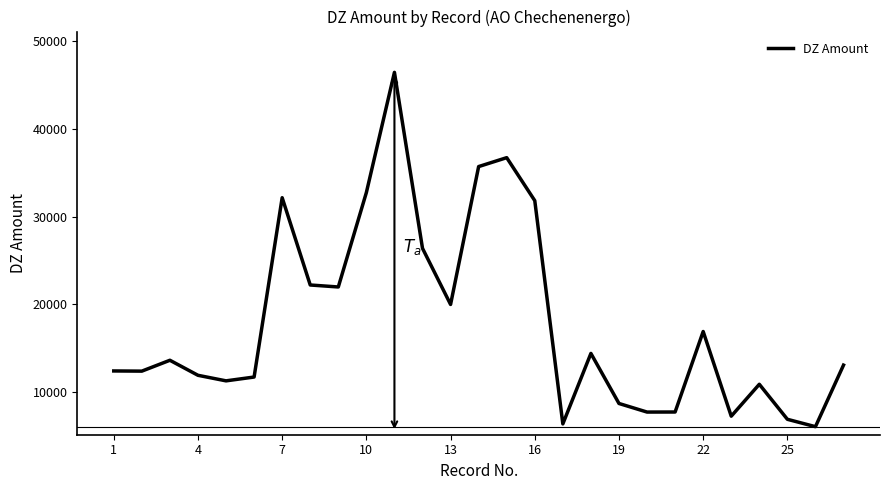

What is the difference between the maximum and minimum values?

40306.2